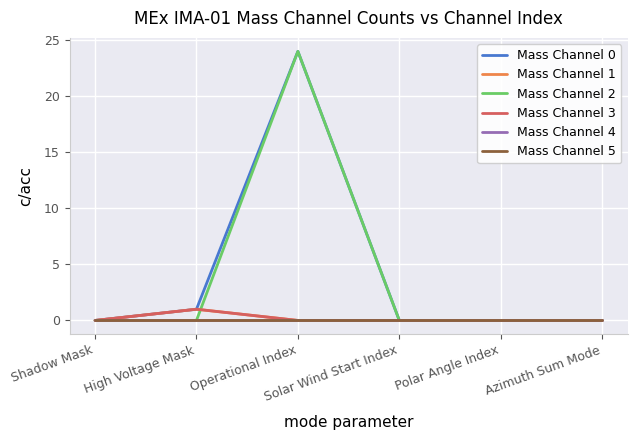

Is this an area chart (filled region under the line)?

No